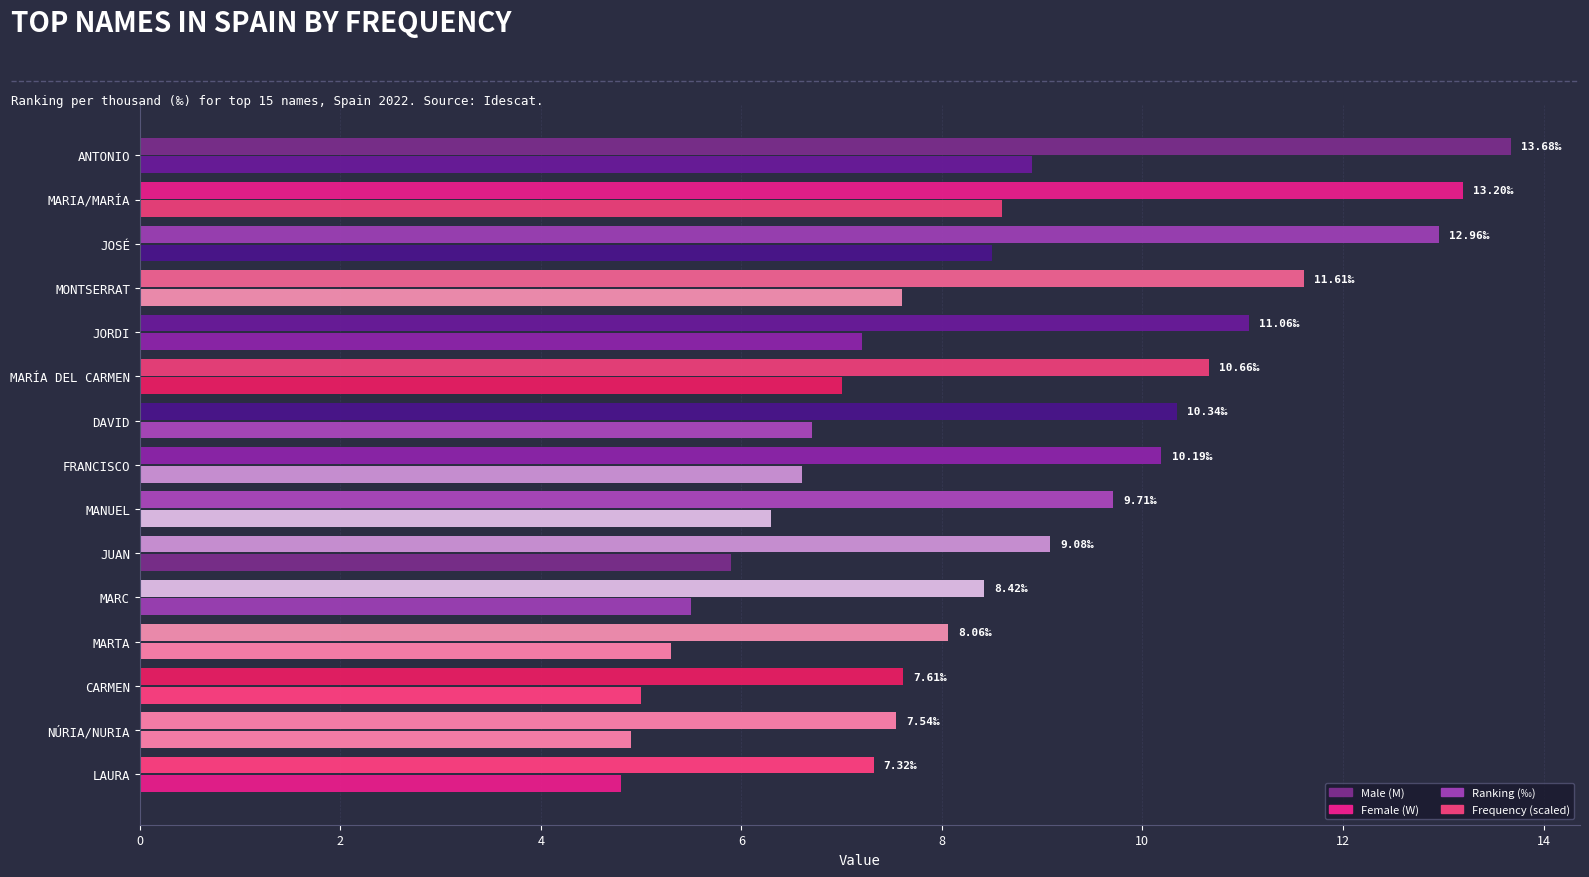

What is the greatest value displayed?

13.7